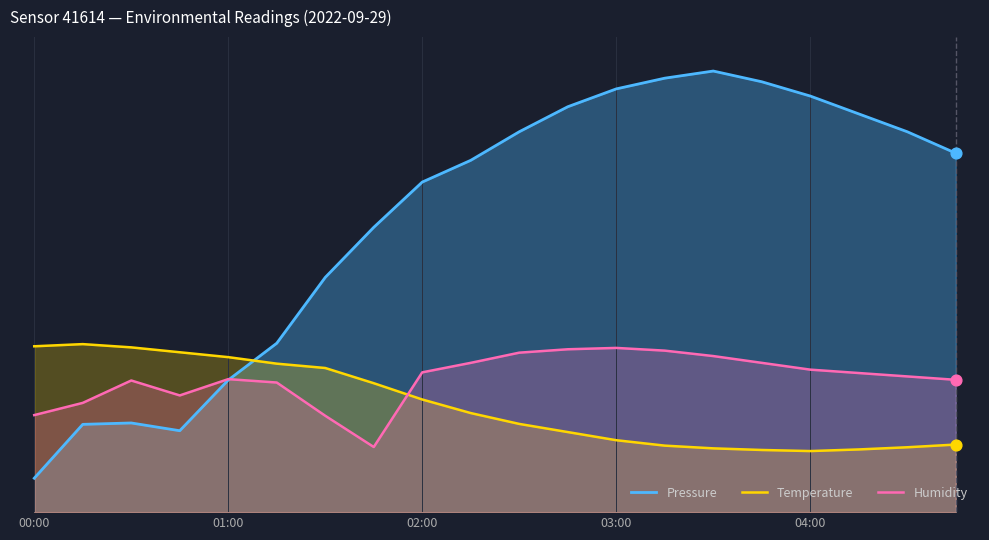

Which series contains the highest Y value?

Pressure